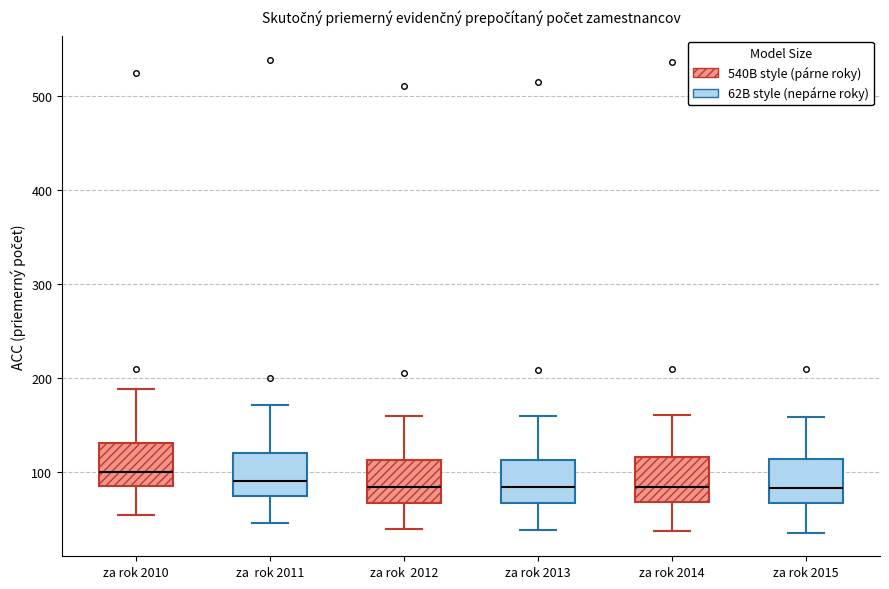

Reading left to right, read every box against the y-axis: the position of its median line, the range the box covers, and the ends of its whiskers. The values are not printed on the chart, so give them approximately, as read against the axis.

za rok 2010: median 100, box 90 to 130, whiskers 60 to 190
za rok 2011: median 90, box 80 to 120, whiskers 50 to 170
za rok 2012: median 80, box 70 to 110, whiskers 40 to 160
za rok 2013: median 80, box 70 to 110, whiskers 40 to 160
za rok 2014: median 80, box 70 to 120, whiskers 40 to 160
za rok 2015: median 80, box 70 to 110, whiskers 40 to 160